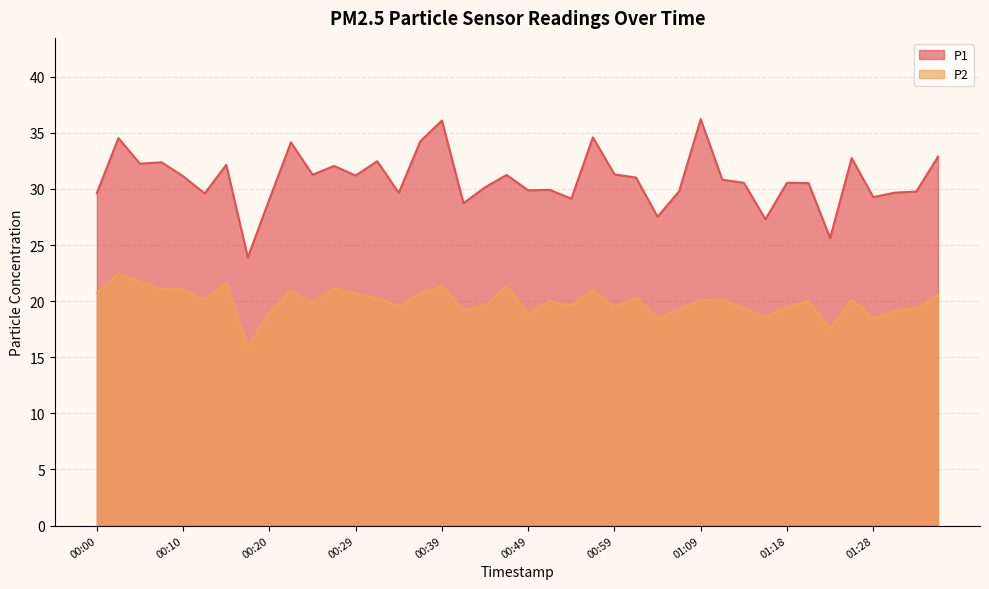

What is the minimum value for P2?

15.9